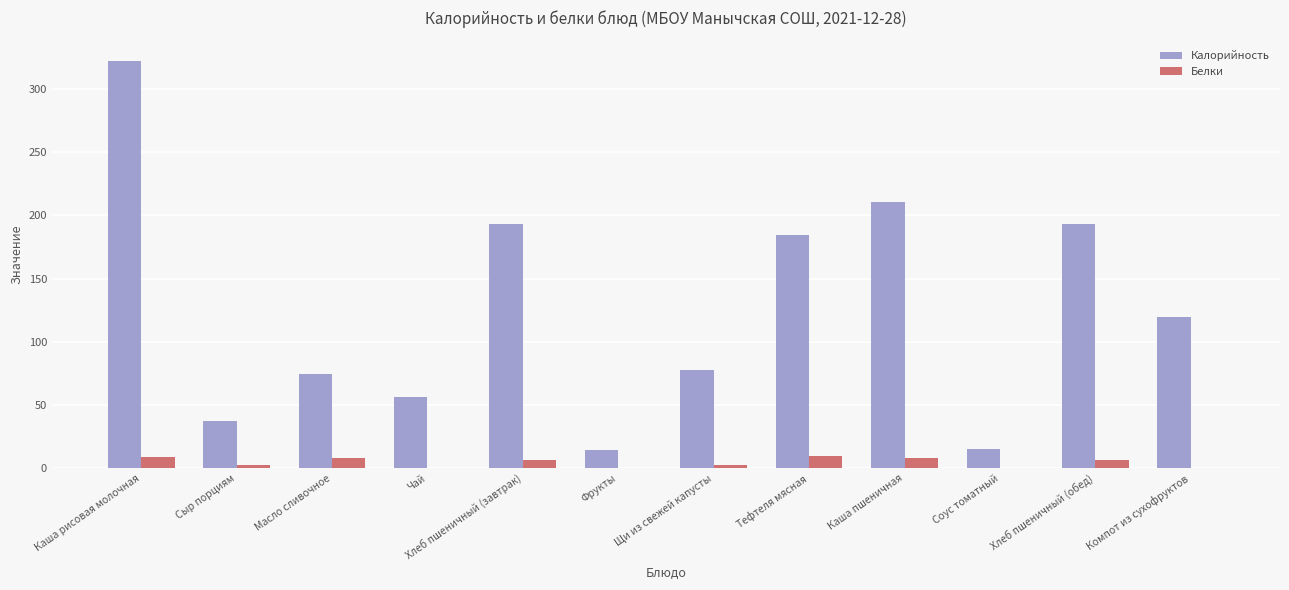

Is it true that Калорийность equals 14.9 at Соус томатный?

True